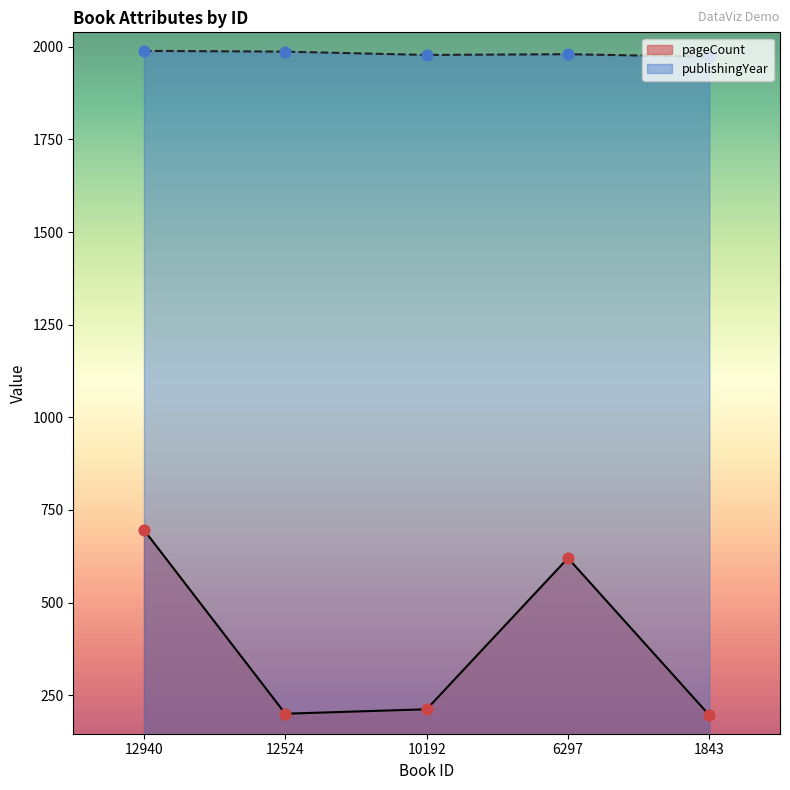

At how many categories does at least one series exceed 1772?

5